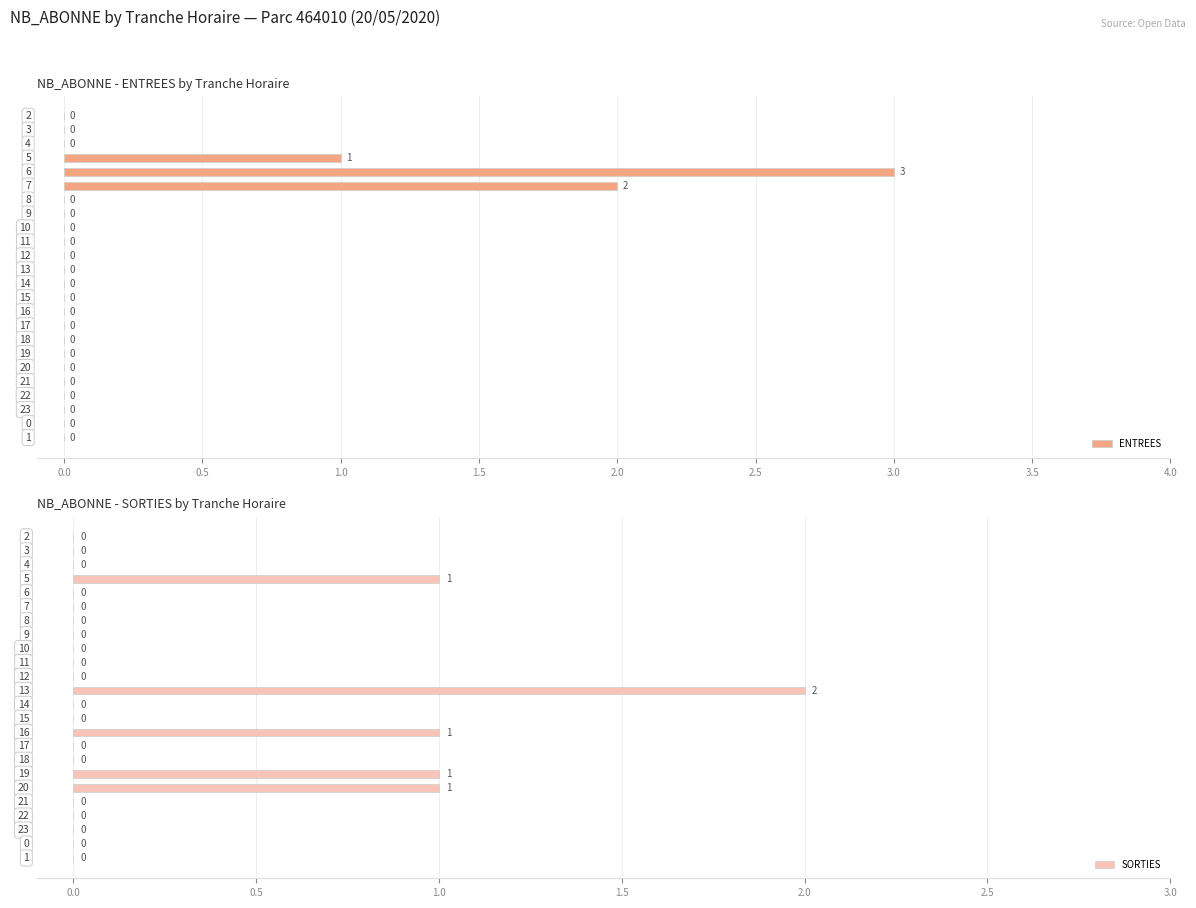

Rank the series by their maximum value, from lowest to highest.

SORTIES, ENTREES